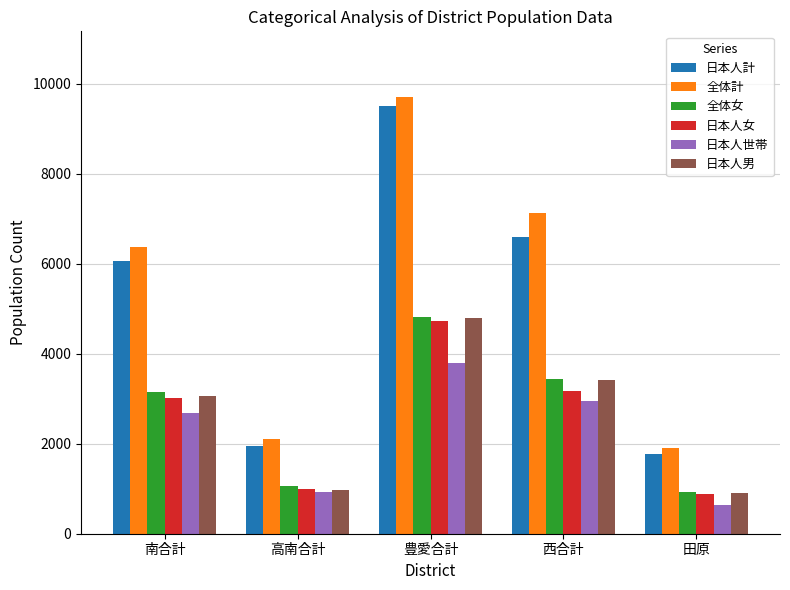

At which label does 全体計 reach its minimum?

田原